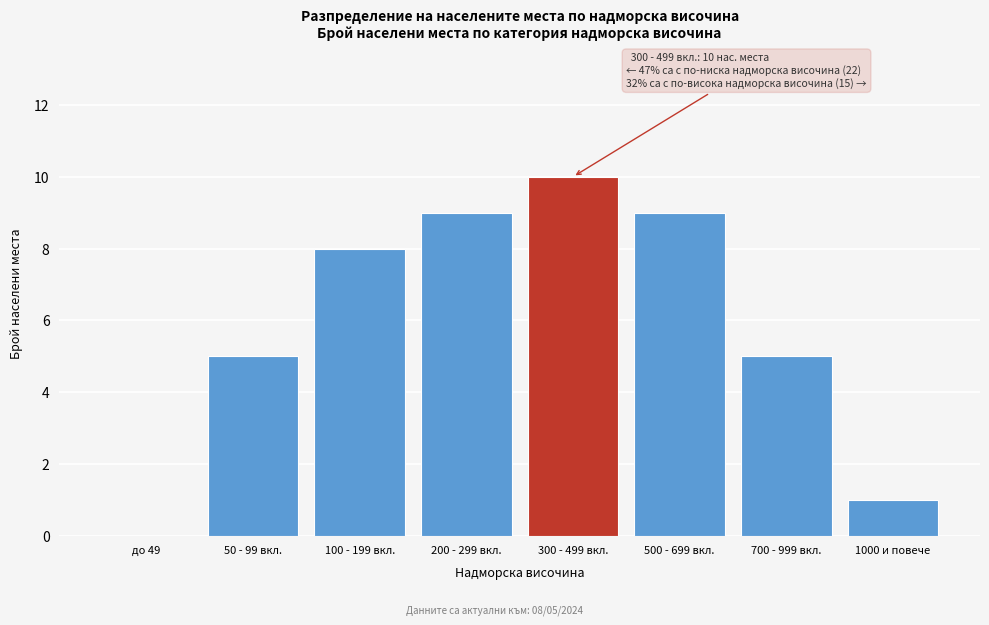

Reading left to right, transcribe all the data shown in this chart.

до 49=0	50 - 99 вкл.=5	100 - 199 вкл.=8	200 - 299 вкл.=9	300 - 499 вкл.=10	500 - 699 вкл.=9	700 - 999 вкл.=5	1000 и повече=1